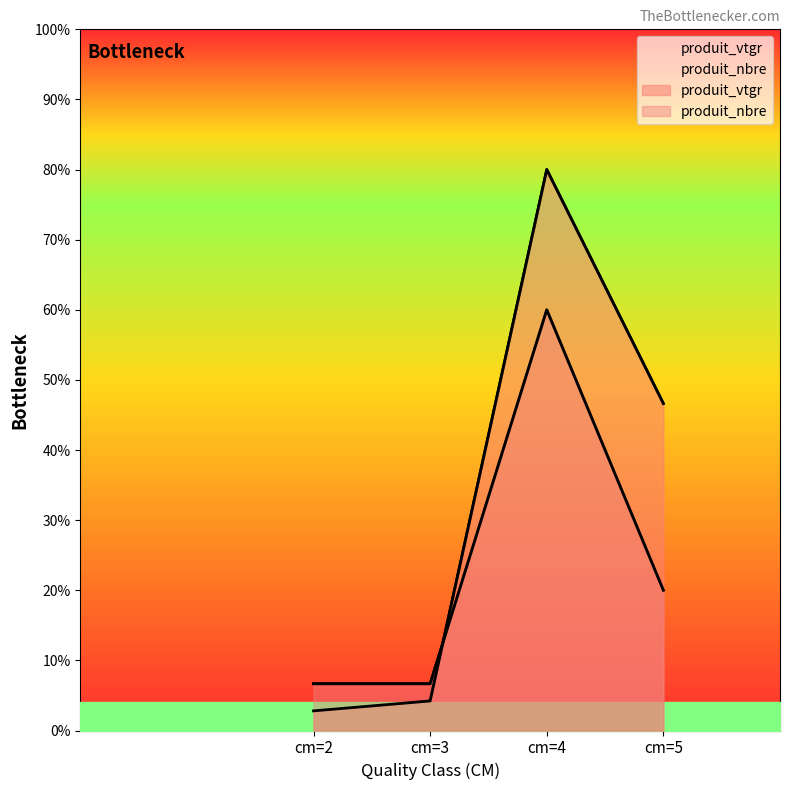

True or false: produit_vtgr has more than 0 interior local peaks.

True